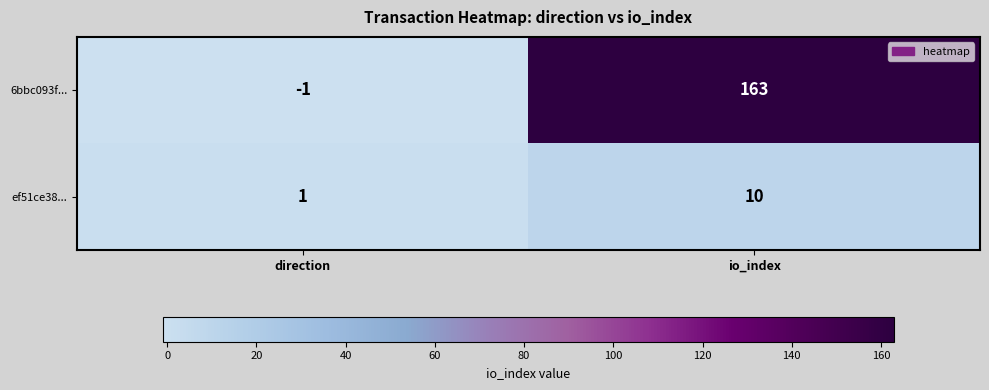

Reading left to right, transcribe all the data shown in this chart.

6bbc093f...: -1	163
ef51ce38...: 1	10